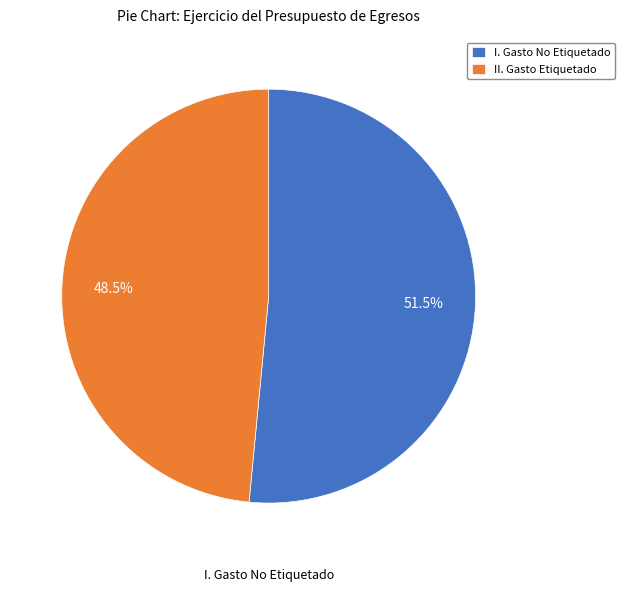

Which slice is the smallest?

II. Gasto Etiquetado